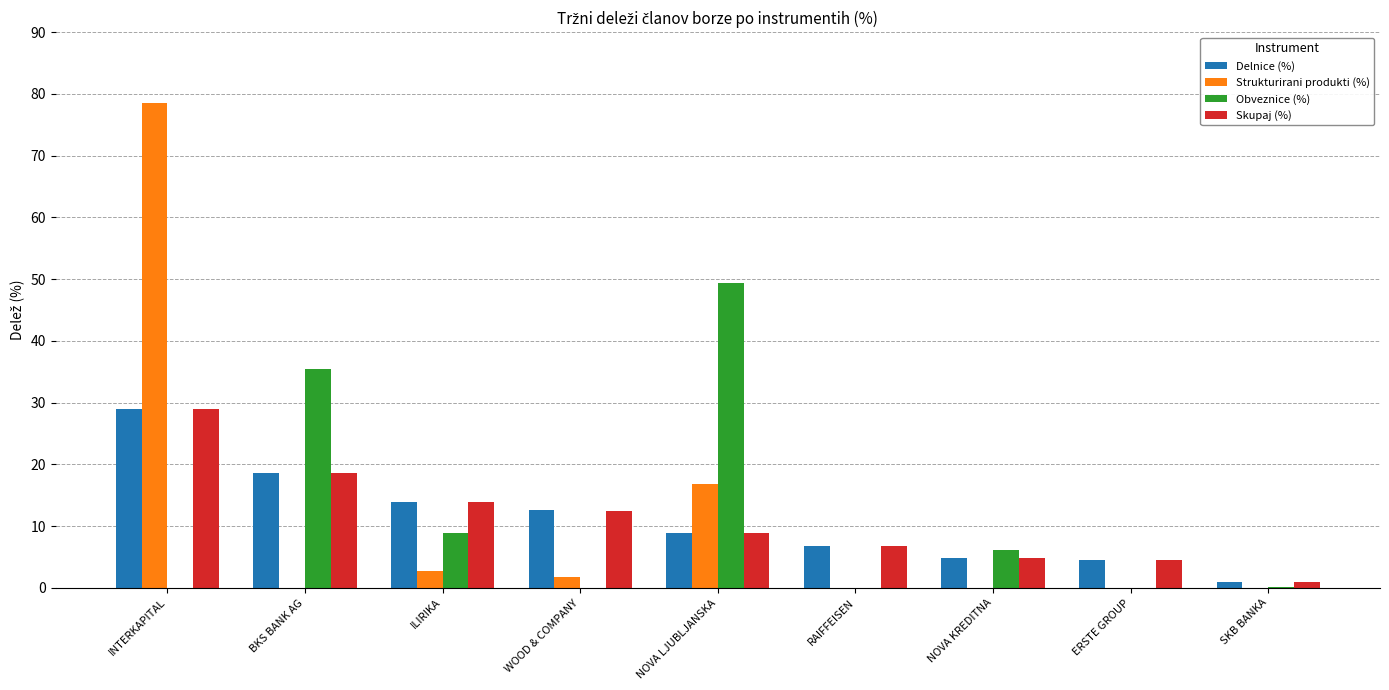

At which category is the sum across all series the highest?

INTERKAPITAL